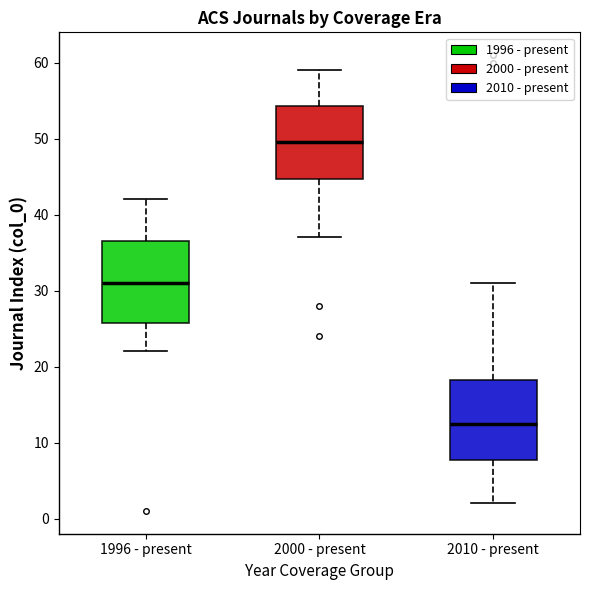

Where is the upper edge of the box for 2010 - present on the y-axis? The values are not printed on the chart, so give them approximately, as read against the axis.

18